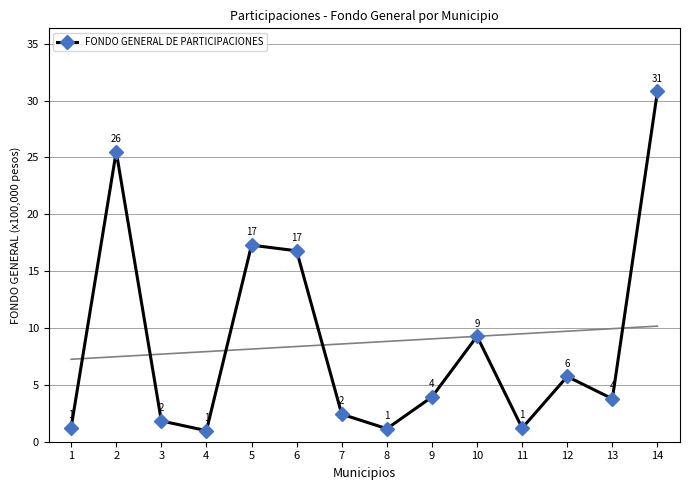

What is the difference between the maximum and minimum values?

29.8